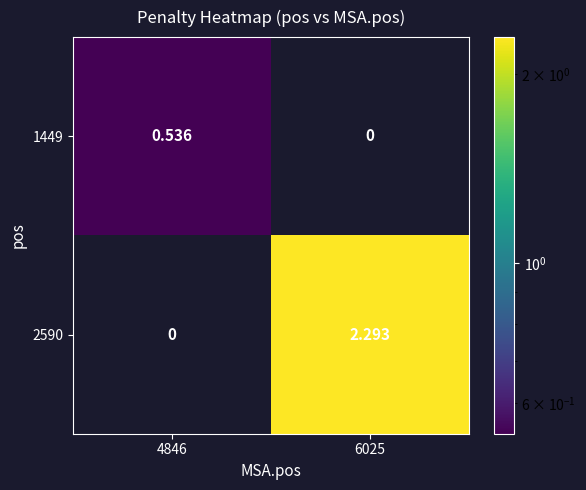

Is the value of 1449 at 6025 greater than the value of 2590 at 6025?

No